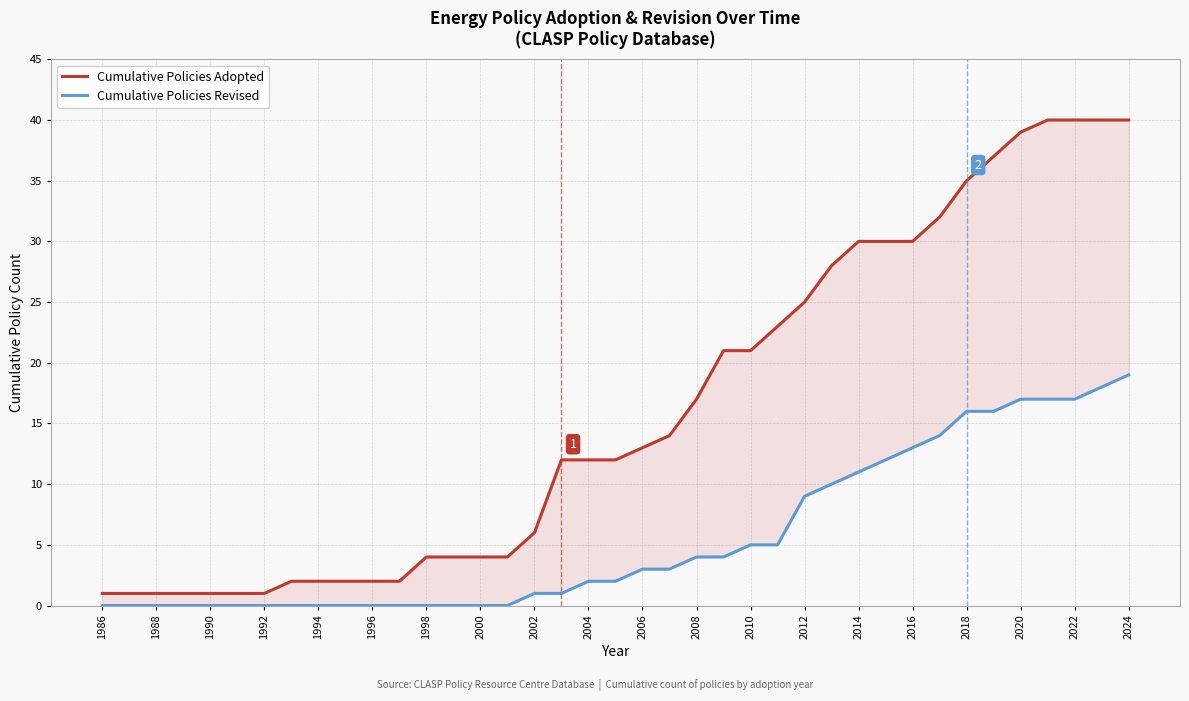

Does the chart have visible grid lines?

Yes